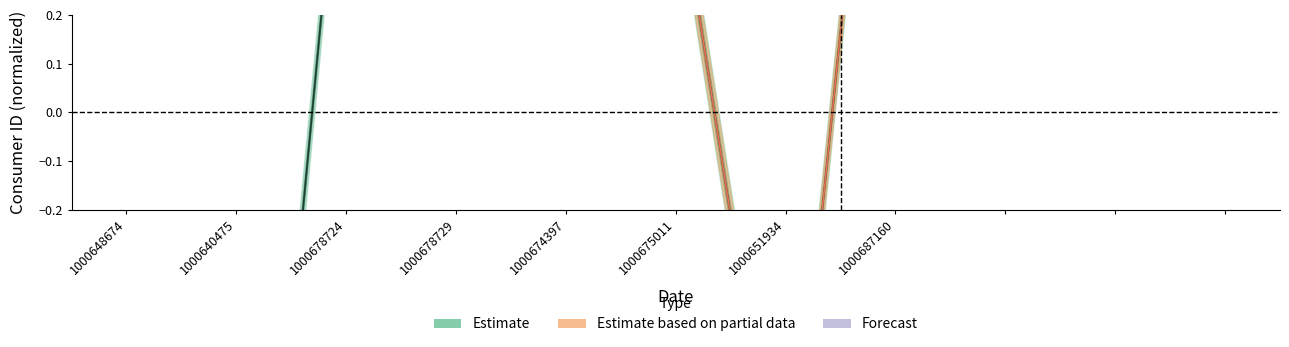

Reading left to right, what are all the values shown in this chart?

-1.1	-1.6	0.7	0.7	0.5	0.5	-0.9	1.3